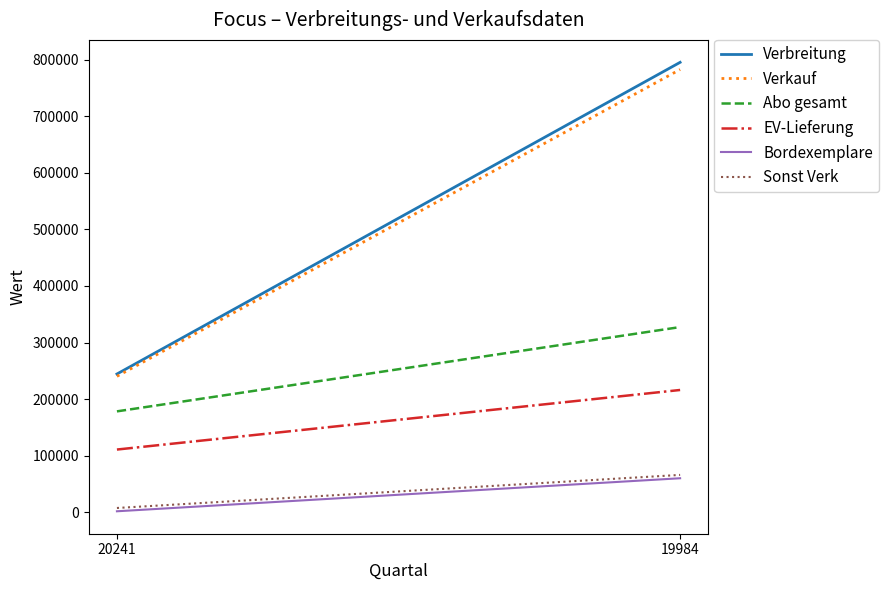

What is the value of the EV-Lieferung point at the 2nd from the left?

216197